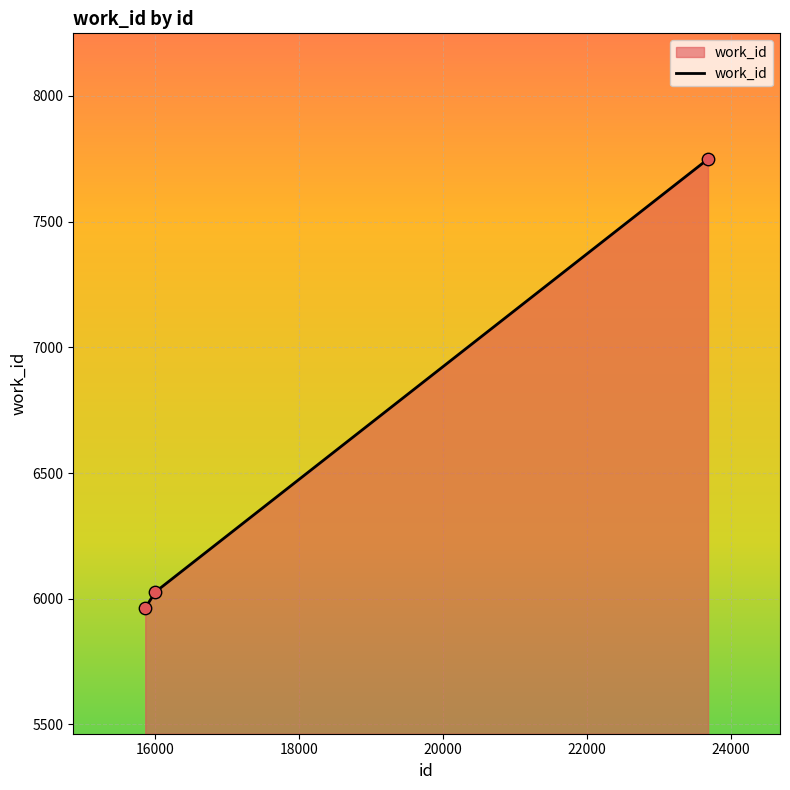

What is the average value?

6580